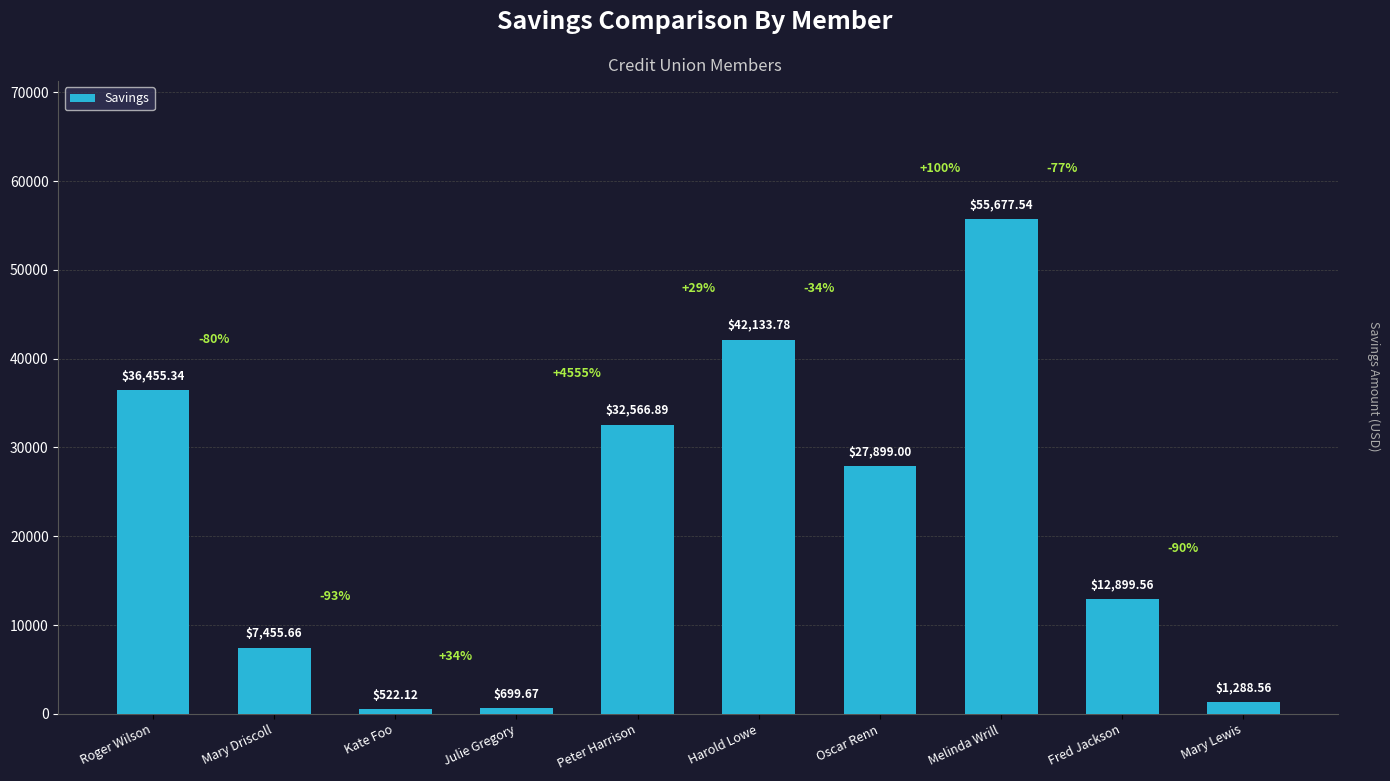

How many values are below 27899?

5